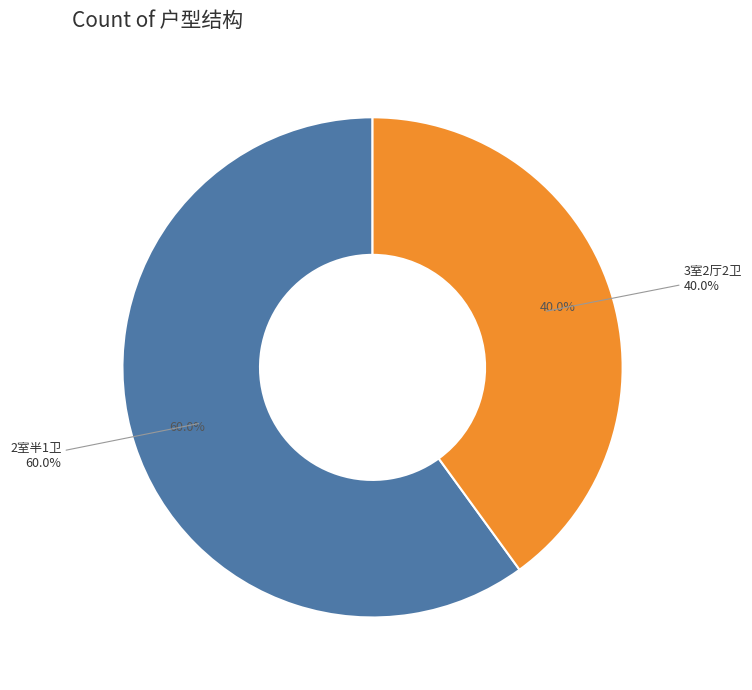

What percentage is the 2室半1卫 slice, to the nearest percent?

60%